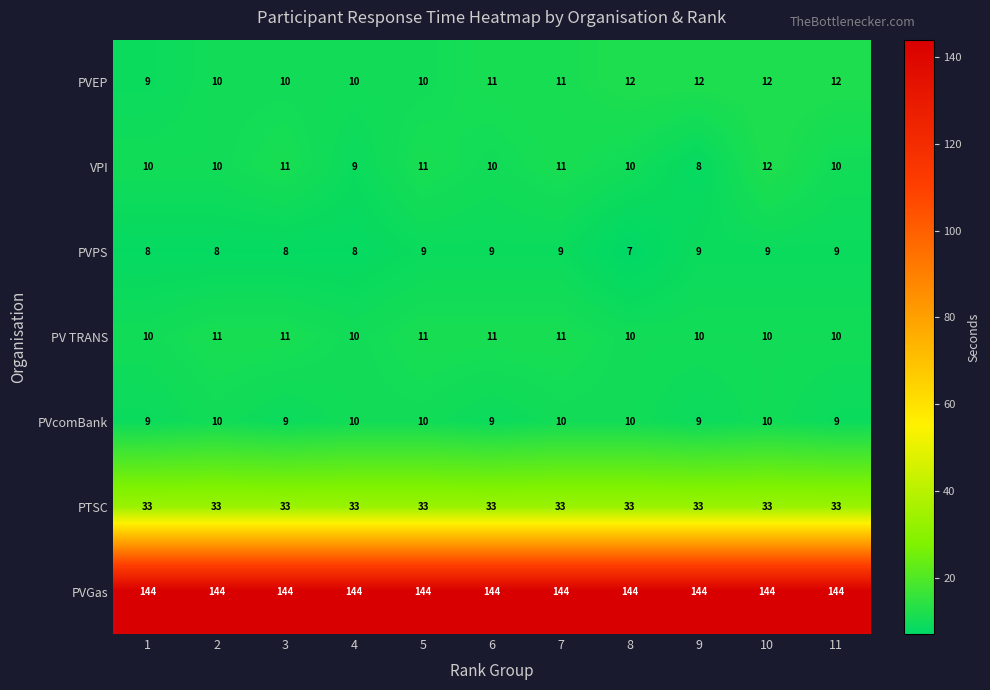

What is the sum of the PVEP values at 6 and 11?

23